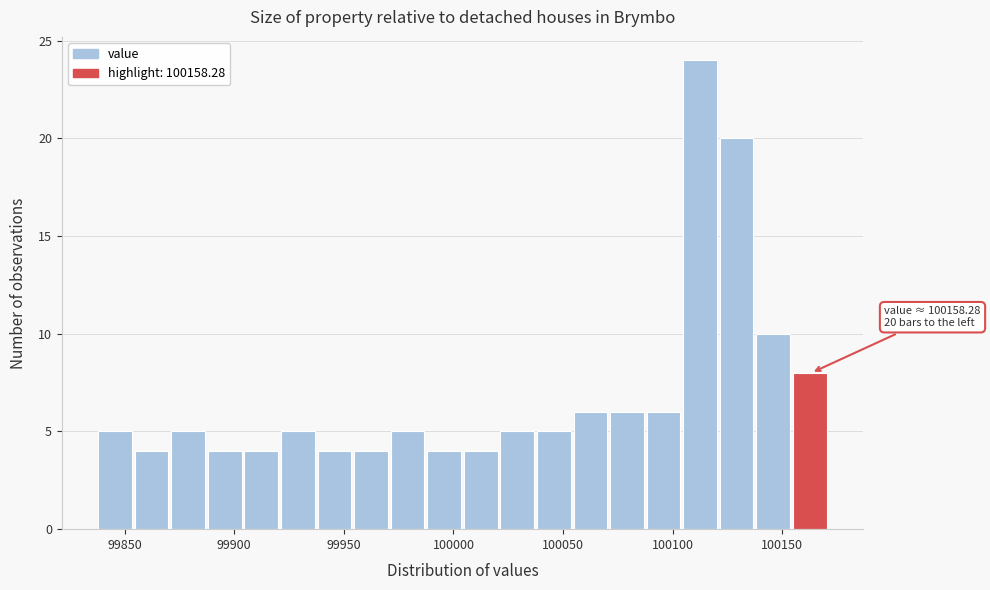

Read against the x-axis, roughly where is the centre of the tallest bar?

100115